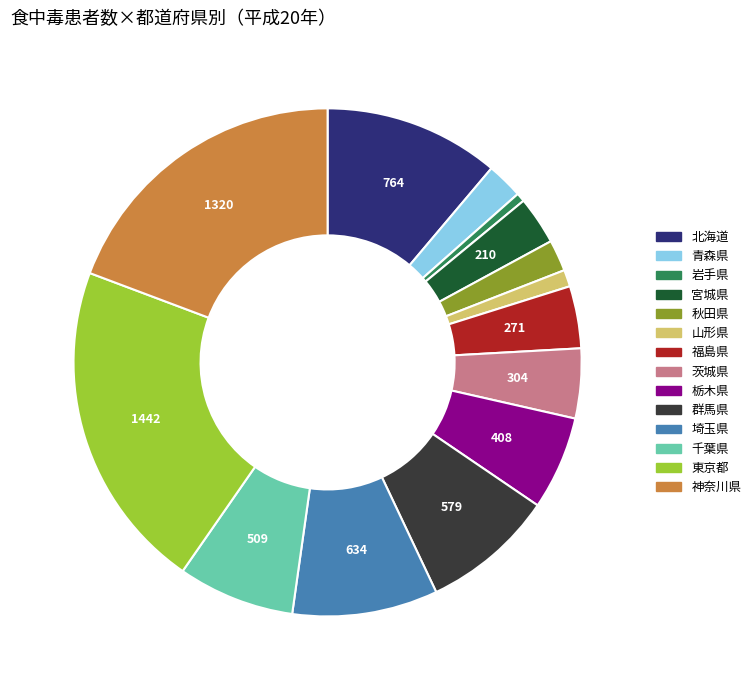

Between 岩手県 and 千葉県, which is larger?

千葉県